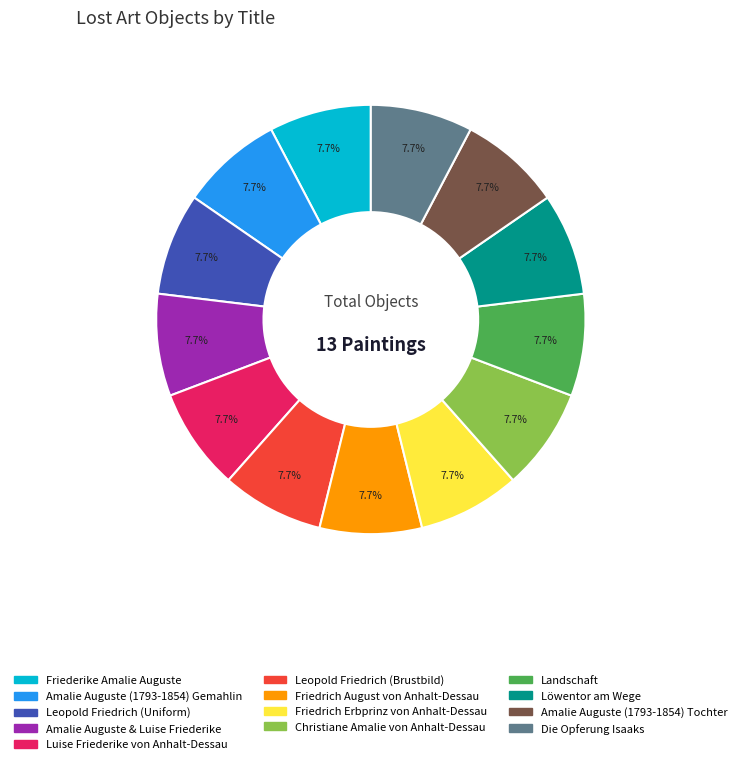

Is there any slice that represents more than half of the pie?

No